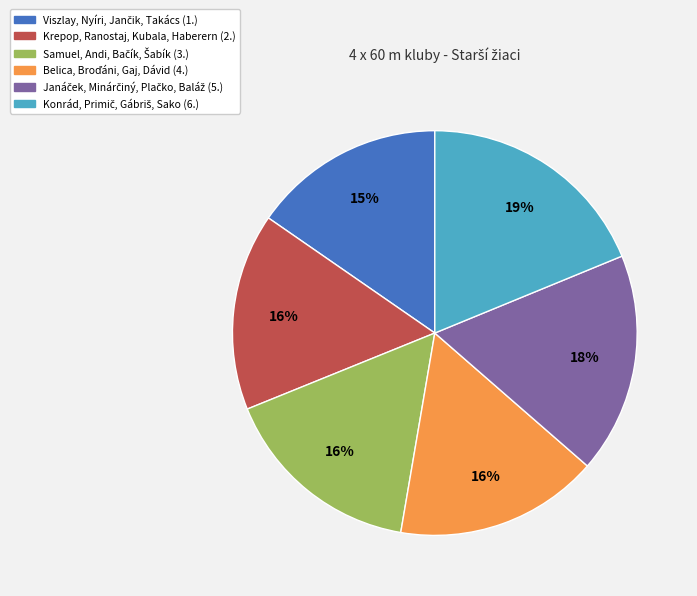

To the nearest percent, what is the average slice percentage?

17%